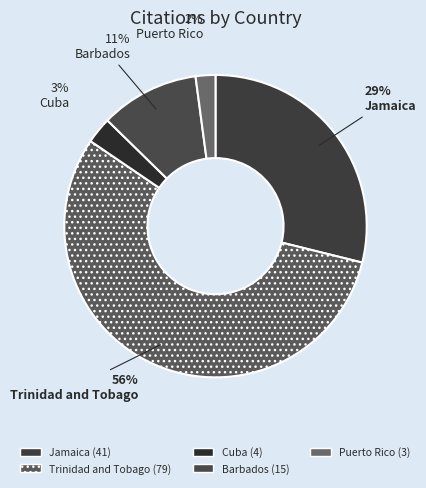

The Puerto Rico slice represents 8% of the pie. True or false?

False